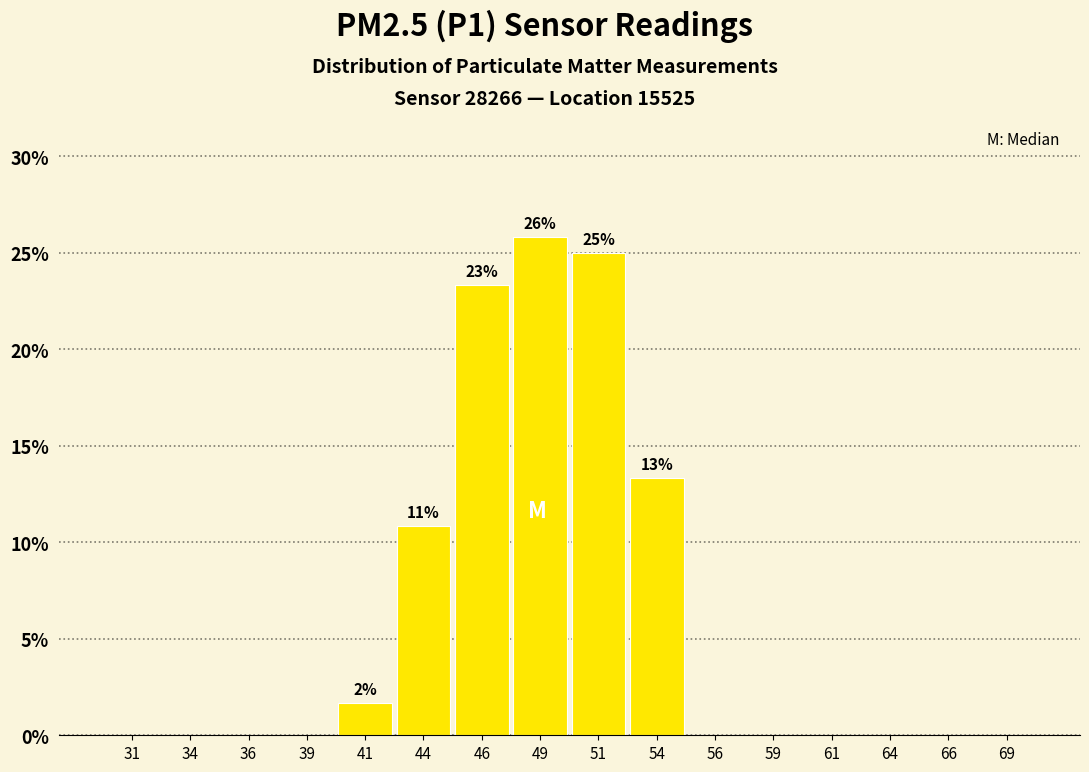

Which range on the x-axis has the tallest bar?

47.5 to 50.0